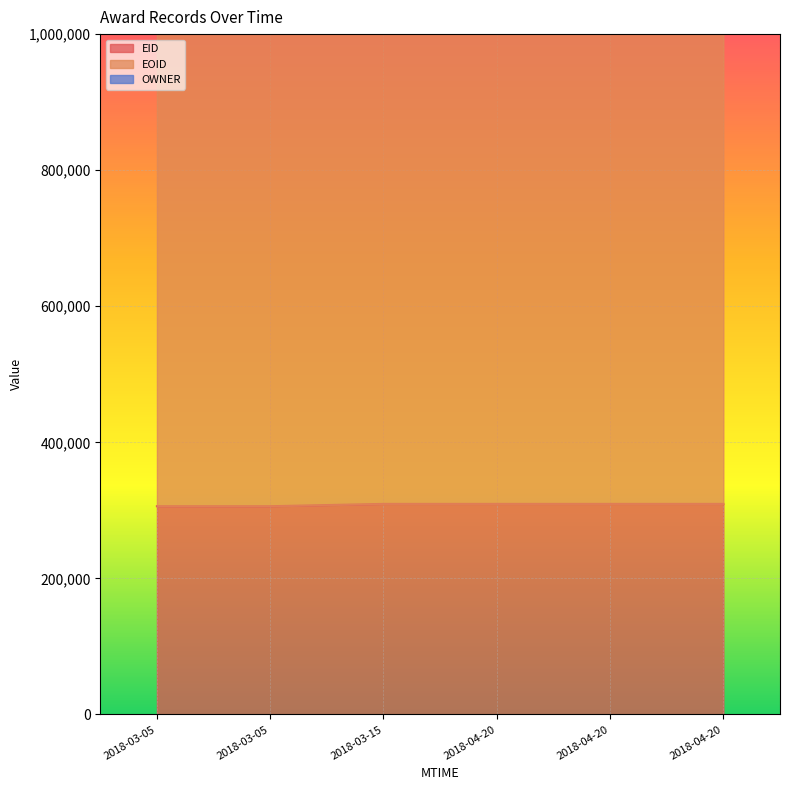

What position from the left is 2018-03-15T12:03:08?

3